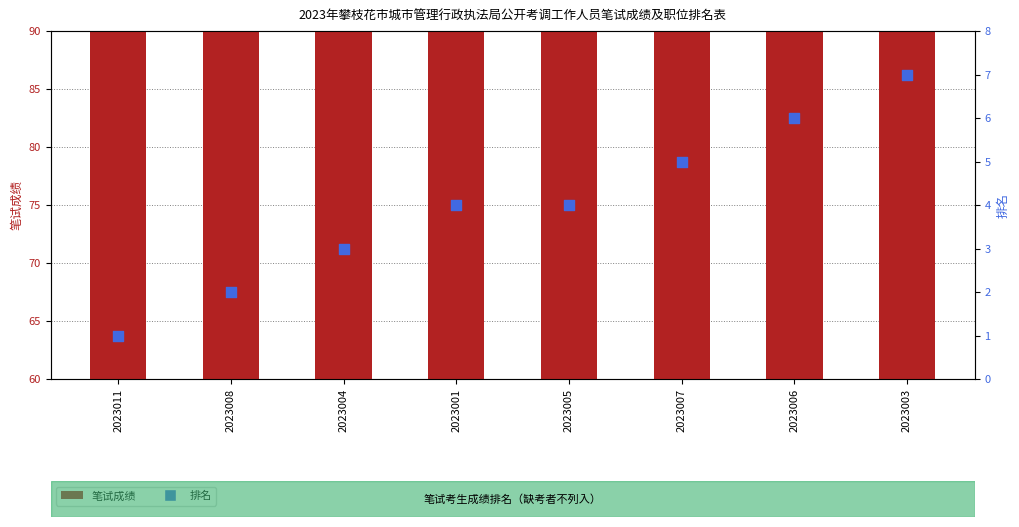

Which series contains the lowest Y value?

排名